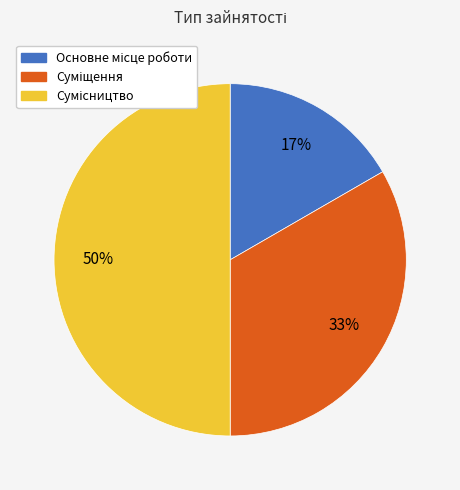

How many segments does this pie chart have?

3